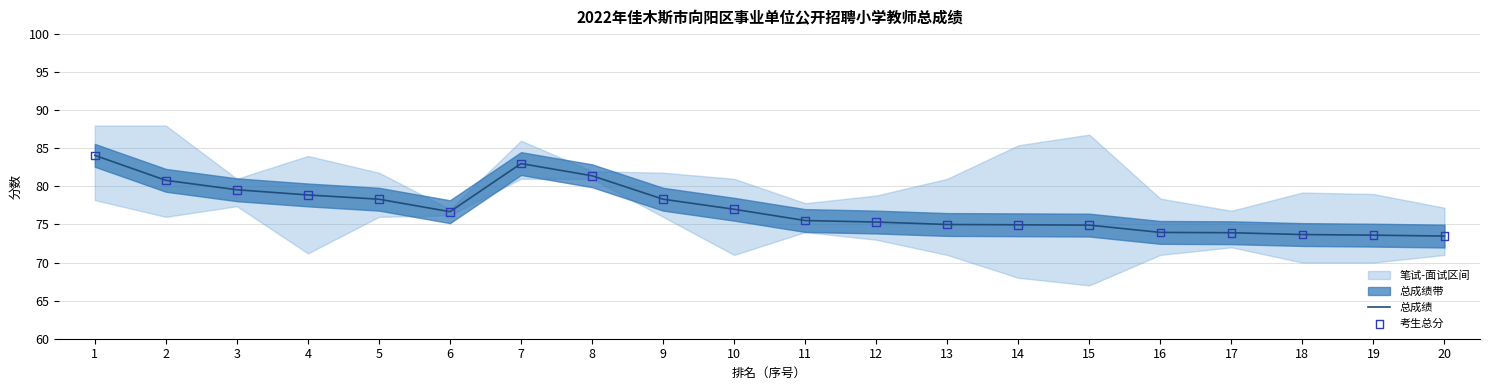

At how many categories does at least one series exceed 81?

3